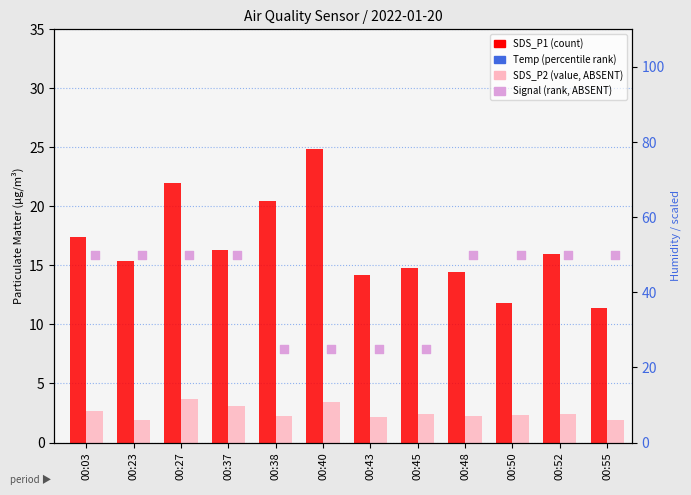

Which series contains the highest Y value?

Temp (percentile rank)